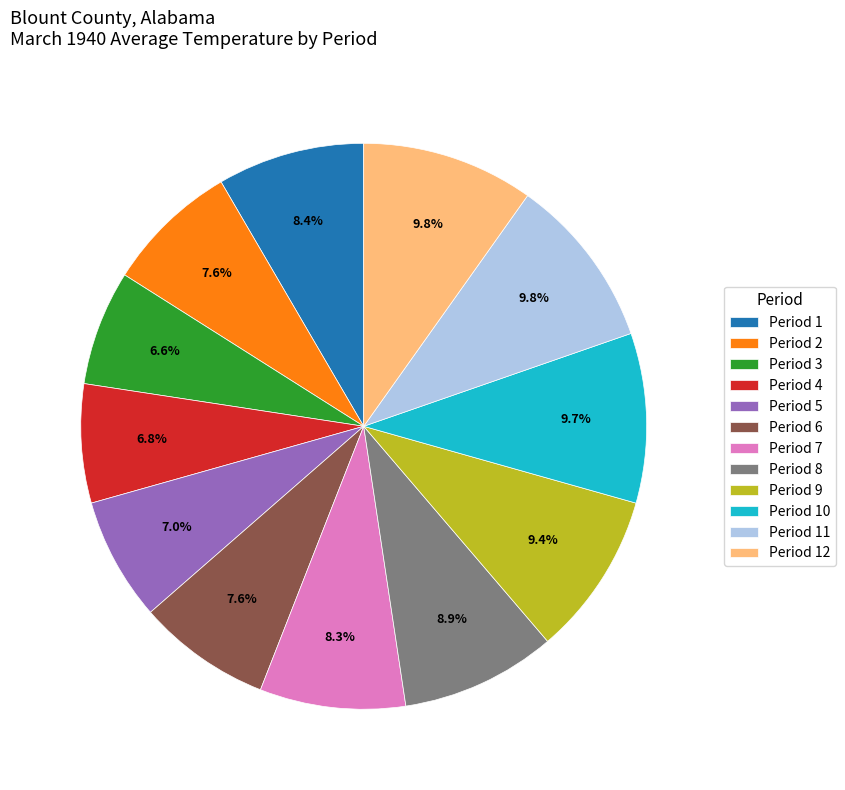

Is there a majority slice in this chart?

No